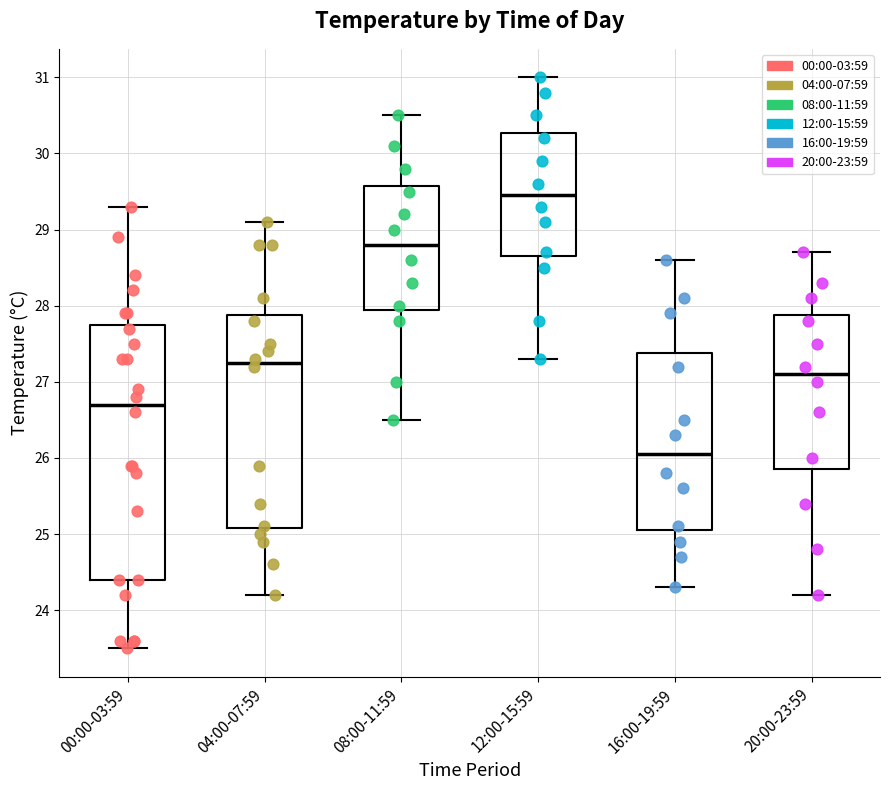

Reading left to right, transcribe this box plot: for each box, give where its median line is, the range the box spans, and where its two whiskers end, as read against the y-axis. The values are not printed on the chart, so give them approximately, as read against the axis.

00:00-03:59: median 26.7, box 24.4 to 27.8, whiskers 23.5 to 29.3
04:00-07:59: median 27.3, box 25.1 to 27.9, whiskers 24.2 to 29.1
08:00-11:59: median 28.8, box 28.0 to 29.6, whiskers 26.5 to 30.5
12:00-15:59: median 29.5, box 28.7 to 30.3, whiskers 27.3 to 31.0
16:00-19:59: median 26.1, box 25.1 to 27.4, whiskers 24.3 to 28.6
20:00-23:59: median 27.1, box 25.9 to 27.9, whiskers 24.2 to 28.7